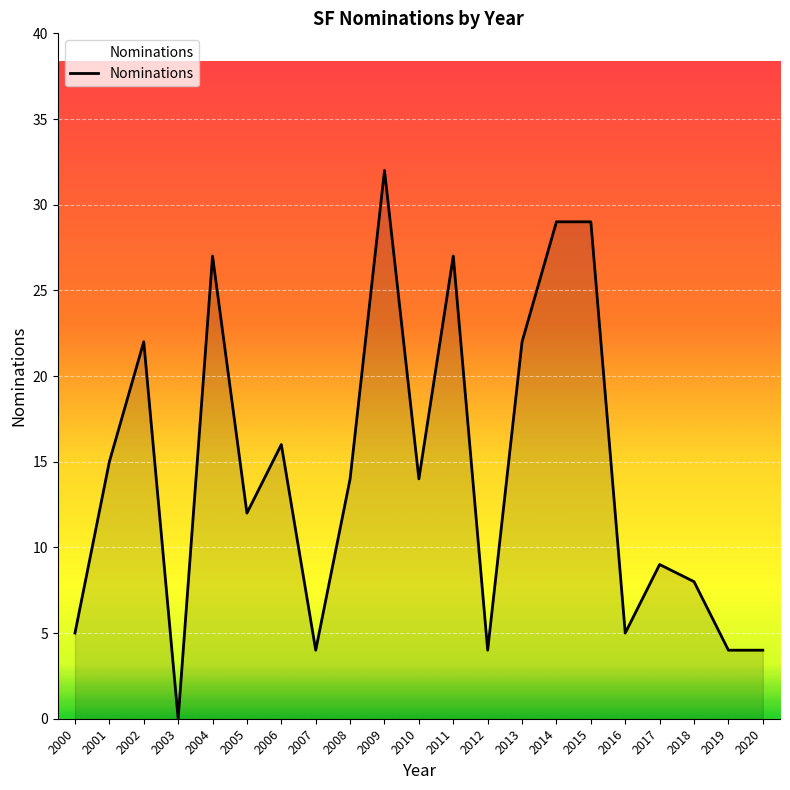

True or false: there are more than 0 points higher than both neighbors.

True